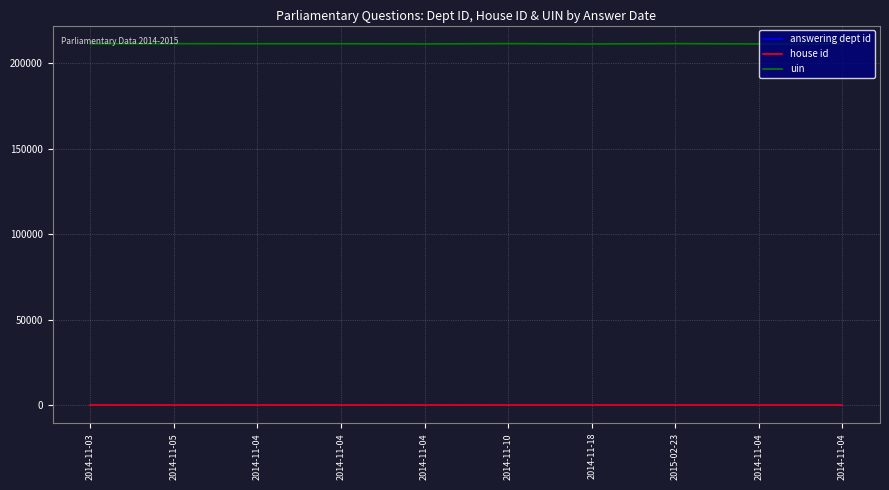

Is the value of answering dept id at 2014-11-04 greater than the value of house id at 2015-02-23?

Yes